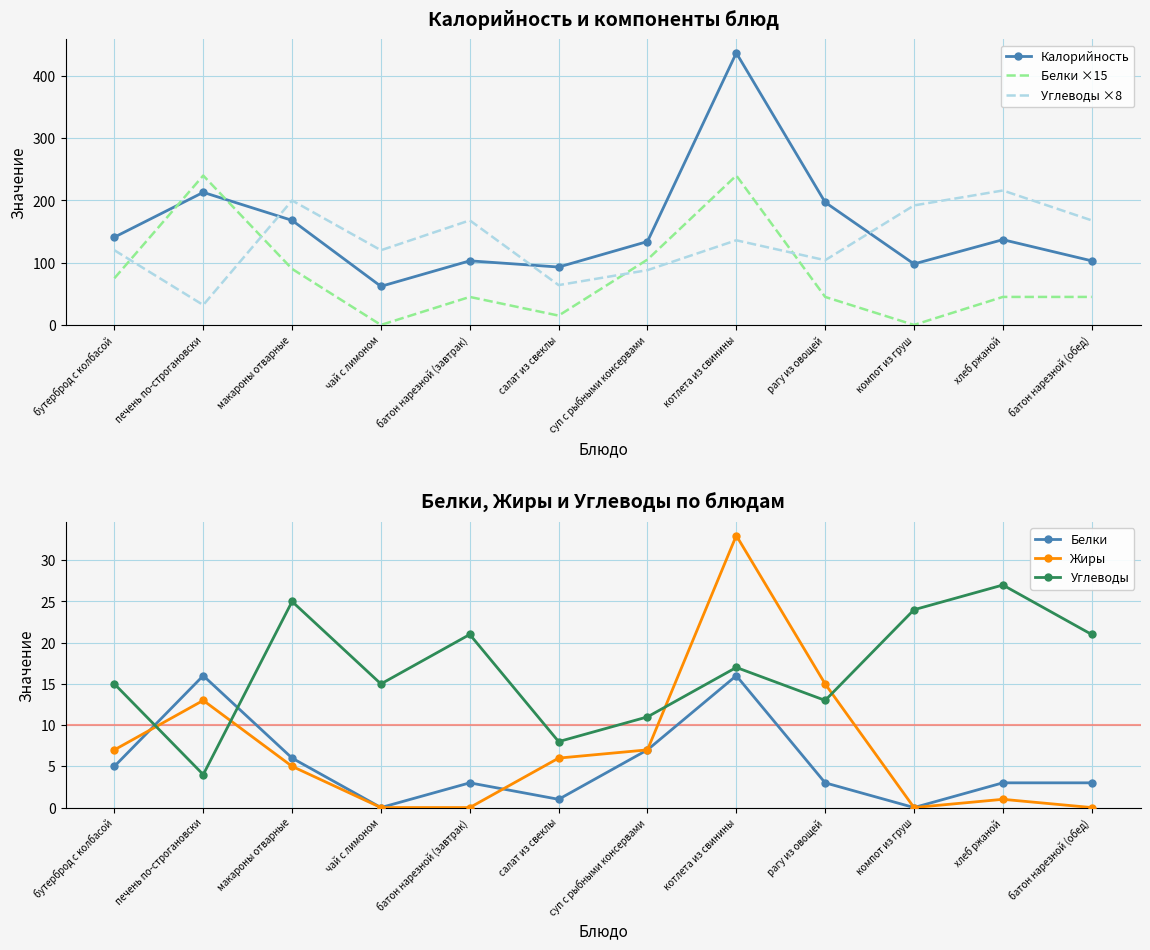

At which category does Жиры reach its first local peak?

печень по-строгановски